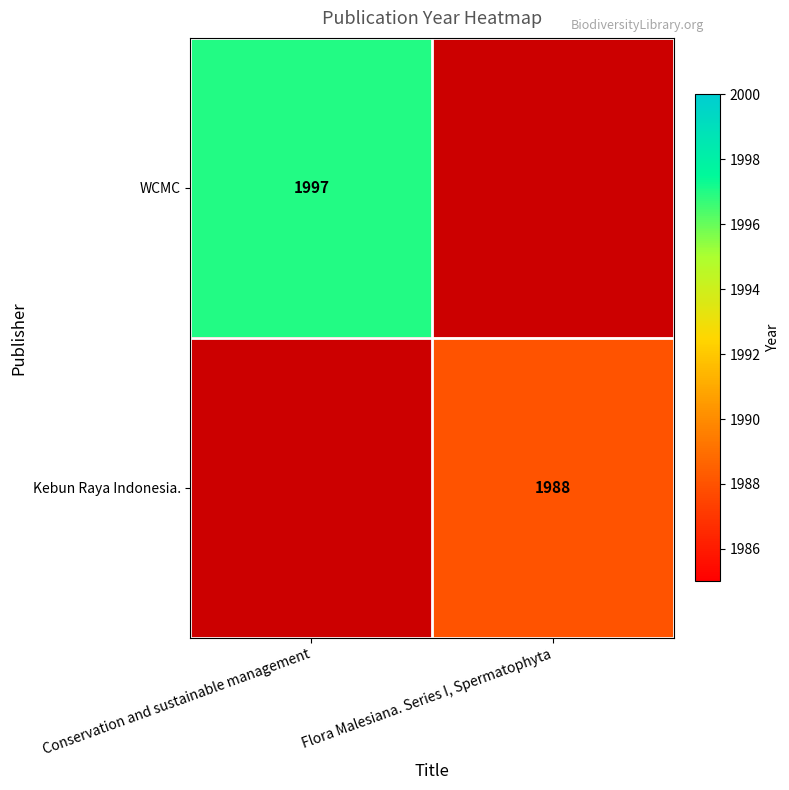

True or false: Kebun Raya Indonesia. has a value of 733.1 at Flora Malesiana. Series I, Spermatophyta.

False